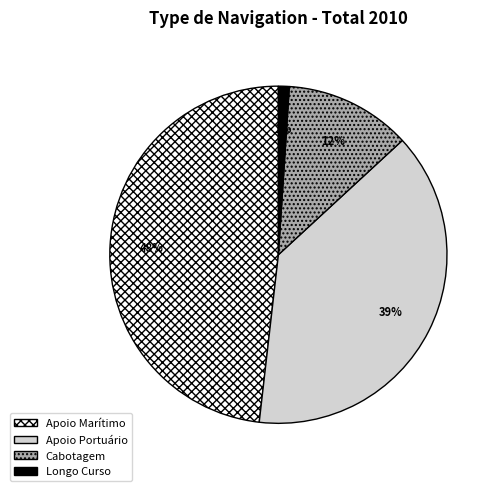

How many slices are in this pie chart?

4